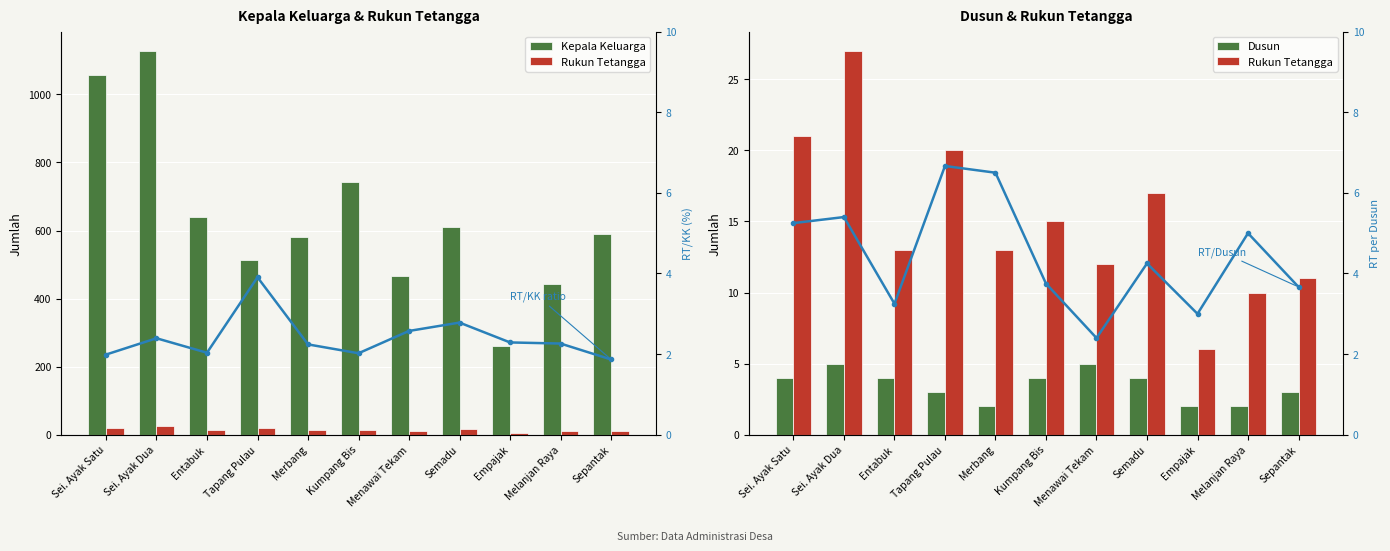

What position from the right is Semadu?

4